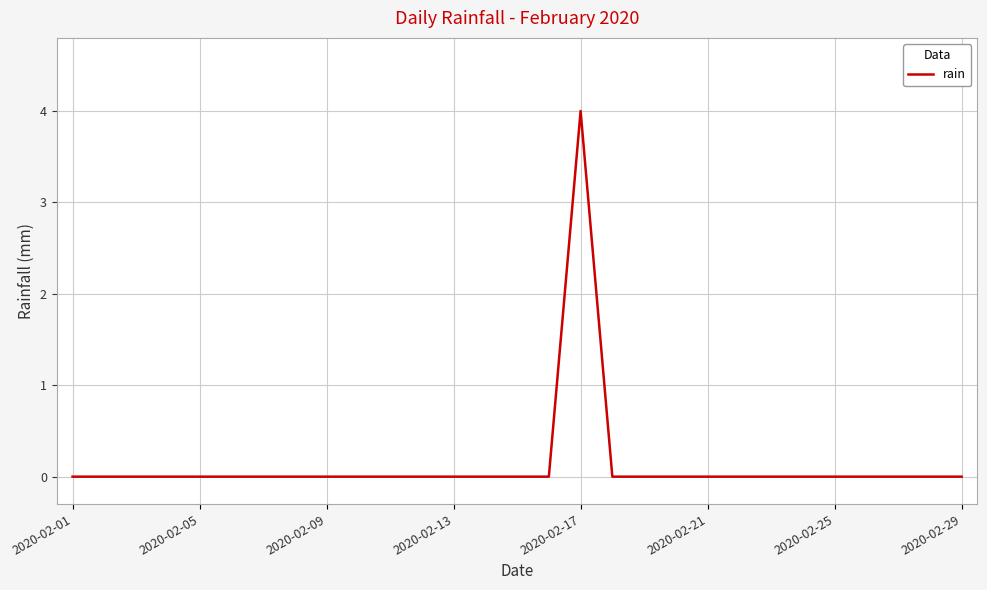

What is the greatest value displayed?

4